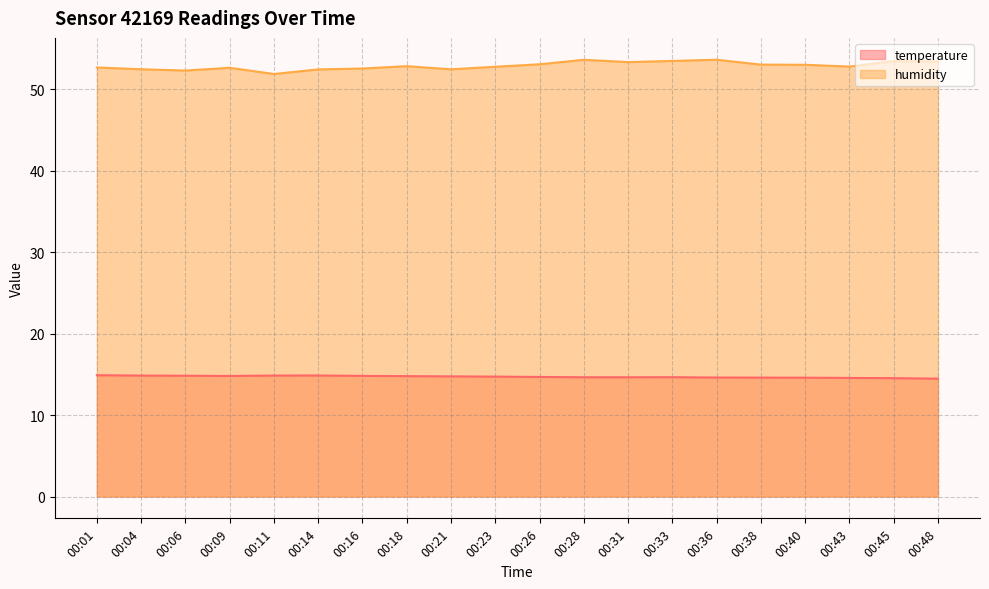

Reading left to right, what are all the values shown in this chart?

temperature: 14.9	14.8	14.8	14.8	14.8	14.9	14.8	14.8	14.8	14.7	14.7	14.6	14.6	14.7	14.6	14.6	14.6	14.6	14.5	14.5
humidity: 52.7	52.5	52.3	52.6	51.9	52.4	52.5	52.8	52.5	52.8	53.1	53.6	53.3	53.5	53.6	53.0	53.0	52.8	53.5	53.4